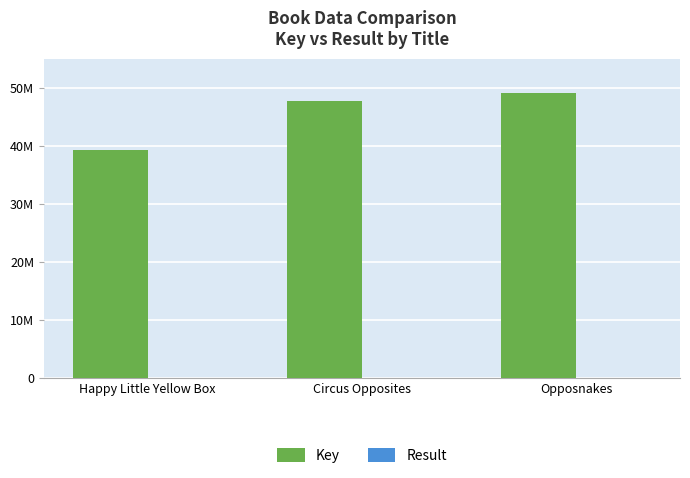

Rank the series at Circus Opposites from lowest to highest value.

Result, Key